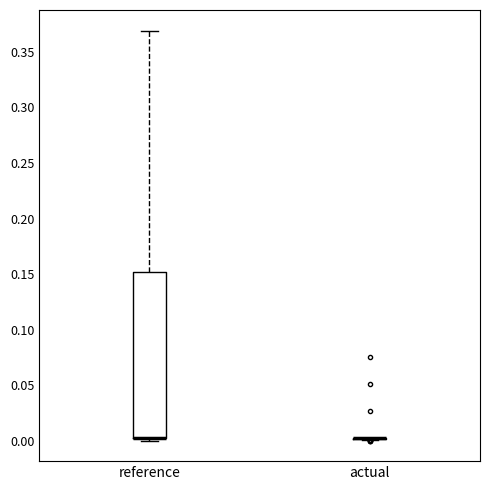

Which box is the tallest, from its lower edge to its upper edge?

reference